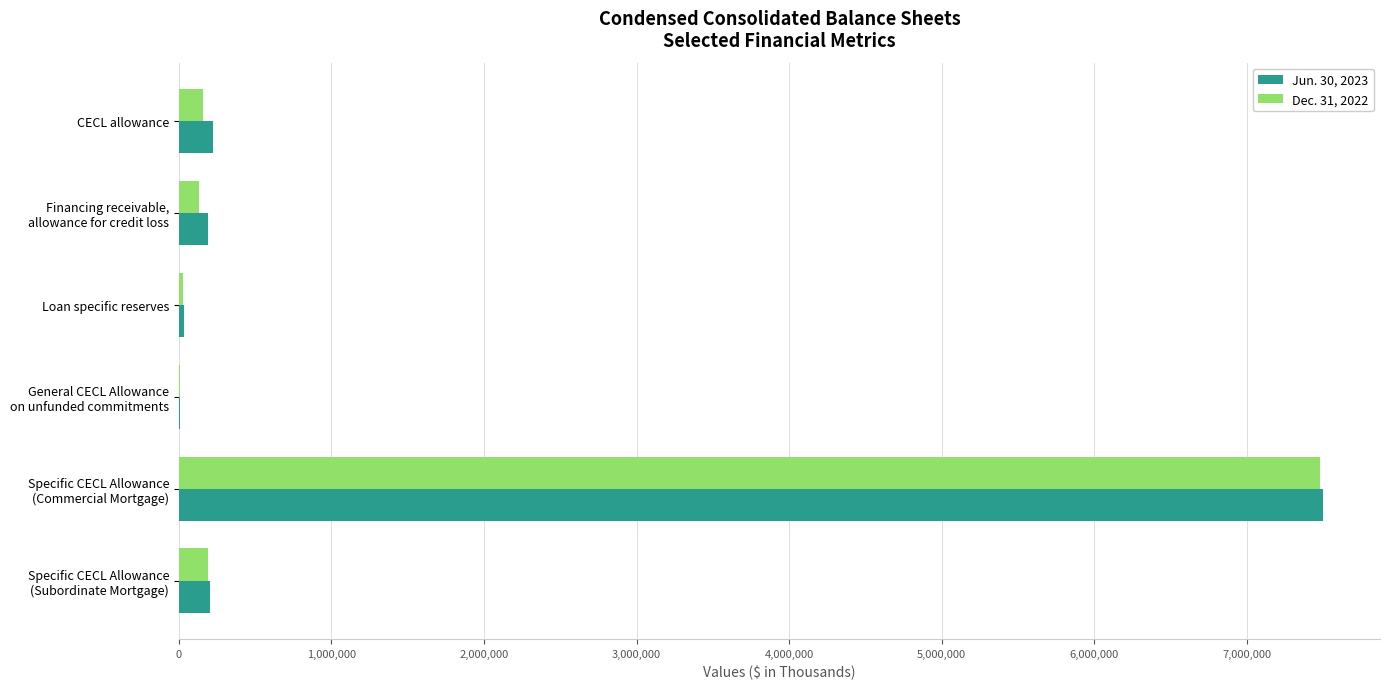

What is the maximum value shown in the chart?

7498831